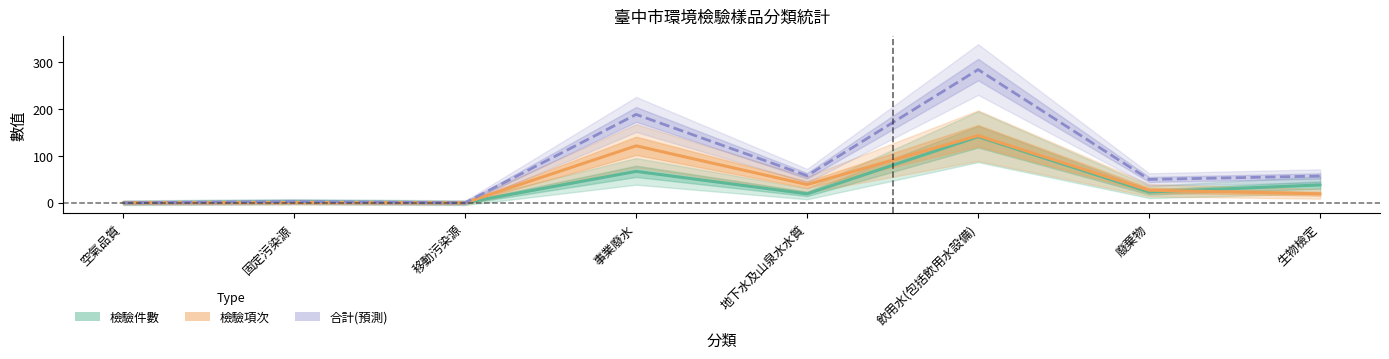

At which label does 檢驗項次 reach its minimum?

空氣品質